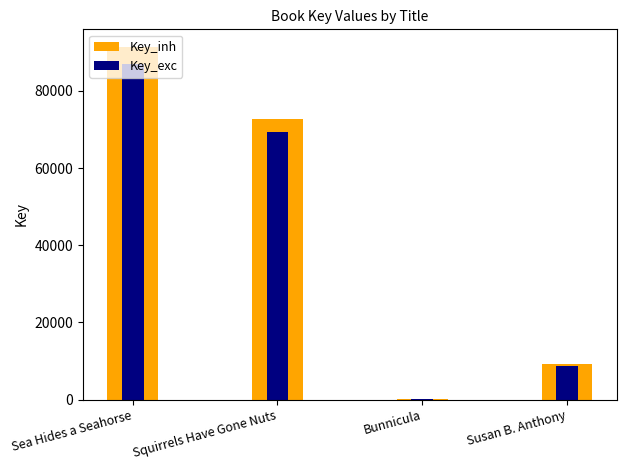

What is the difference between the highest and lowest values at Squirrels Have Gone Nuts?

3462.1